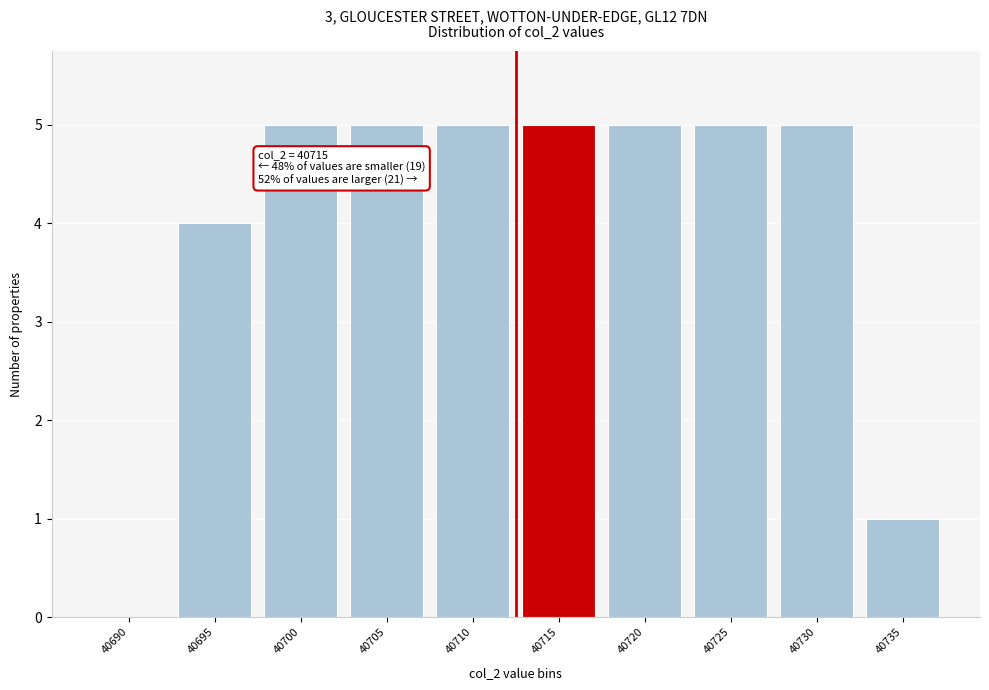

Reading left to right, what are all the values shown in this chart?

40690=0	40695=4	40700=5	40705=5	40710=5	40715=5	40720=5	40725=5	40730=5	40735=1